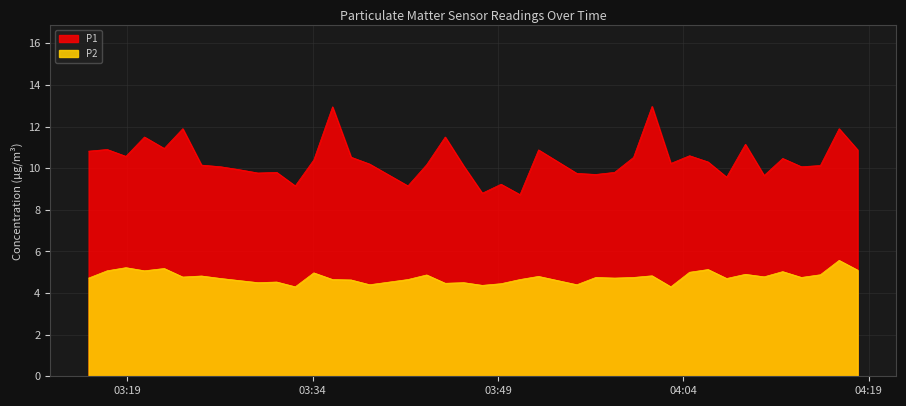

Where does the P1 series first go above 10?

2023-06-14T03:15:53